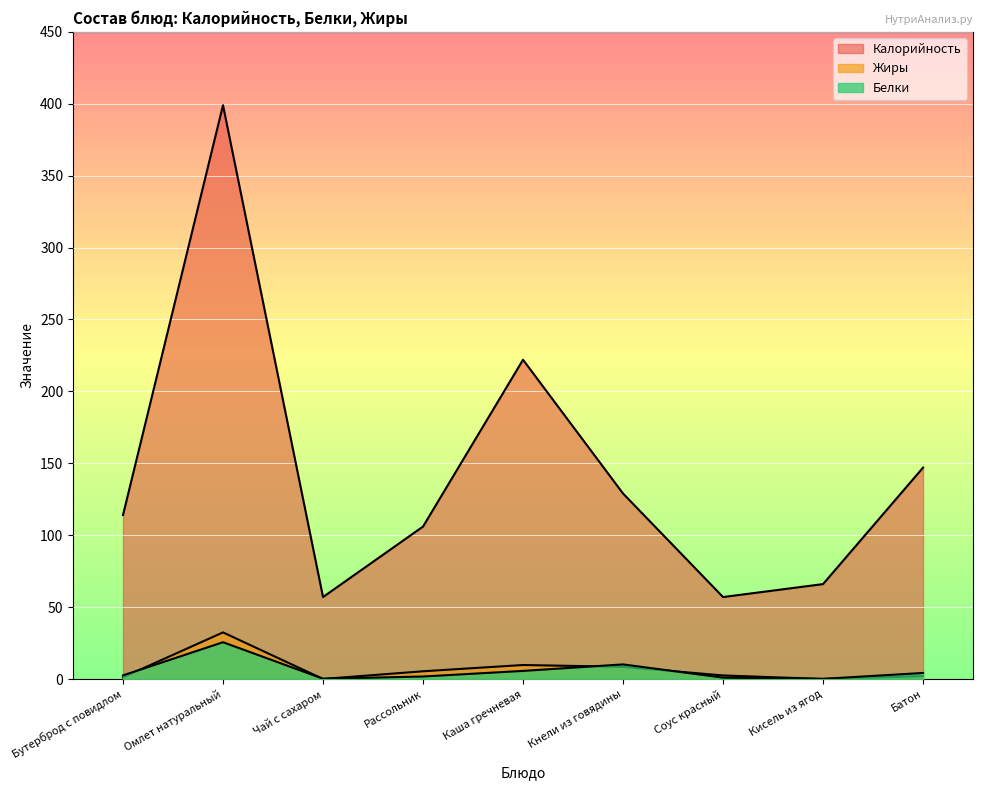

How many lines are shown in the chart?

3